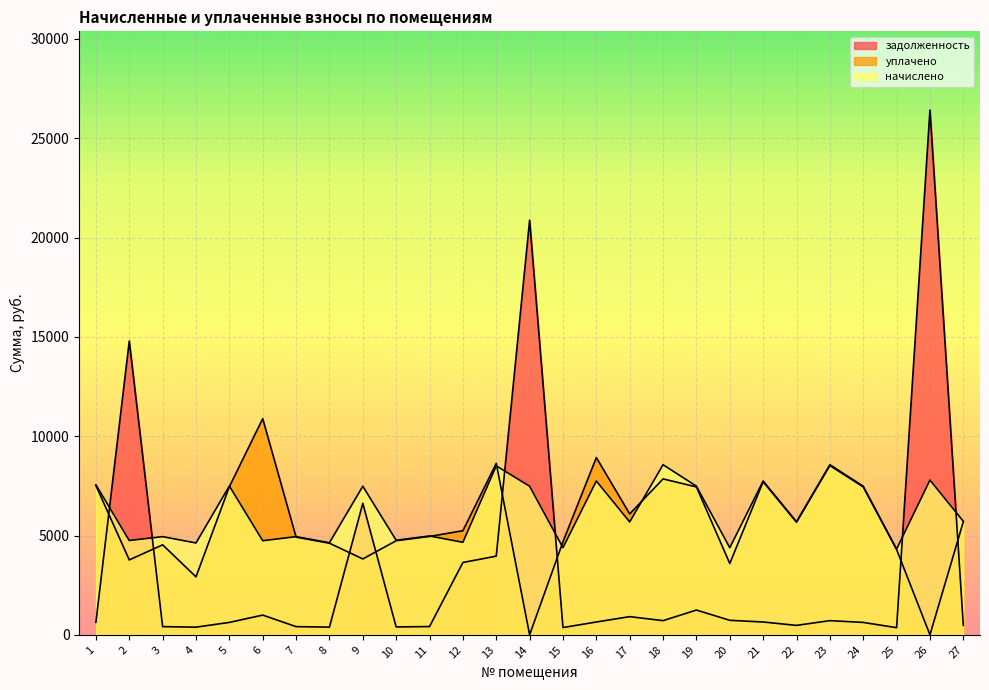

How many lines are shown in the chart?

3